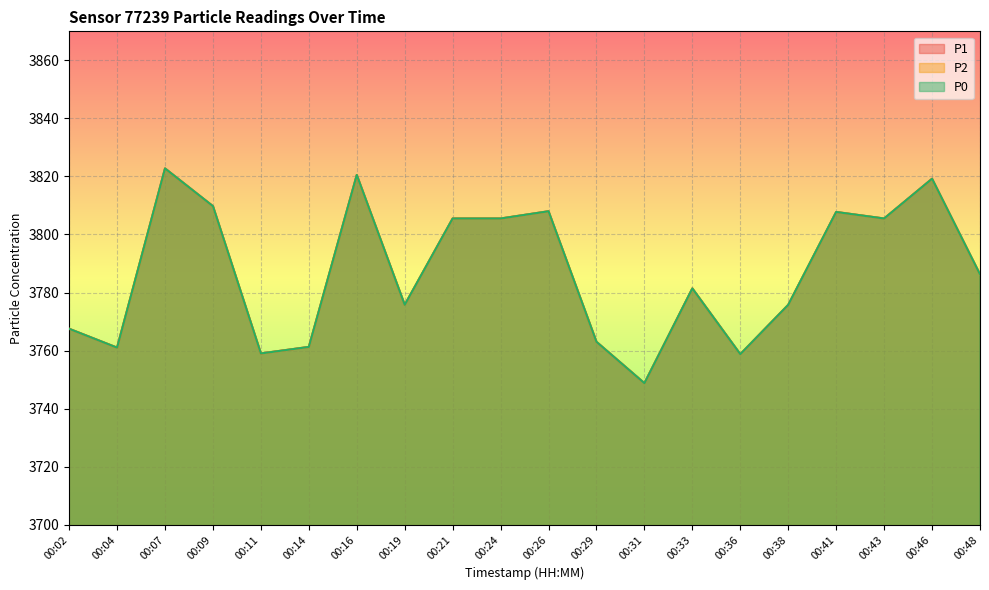

In P0, how many points are lower than both neighbors (excluding endpoints)?

6